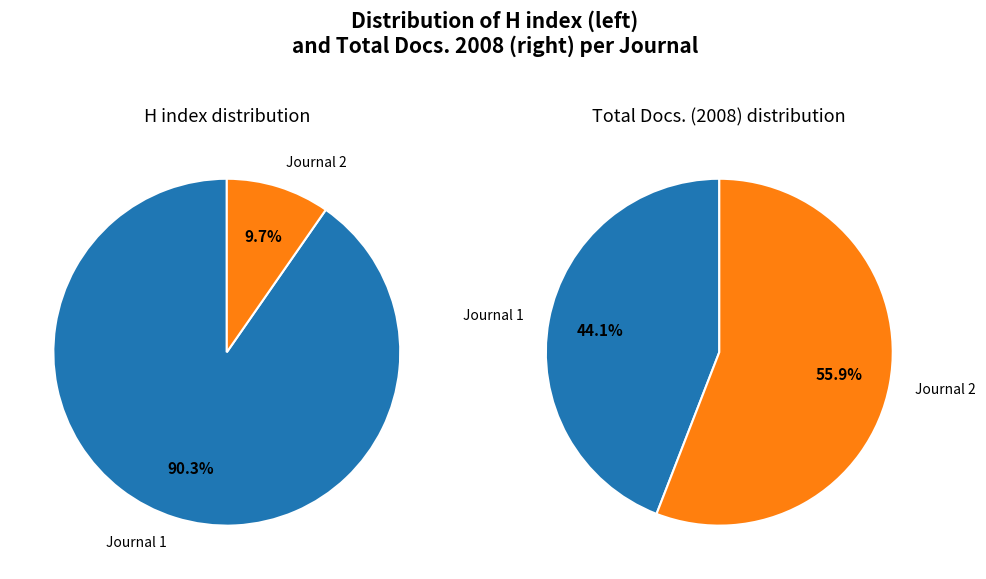

To the nearest percent, what is the difference between the largest and smallest slice percentages?

81%